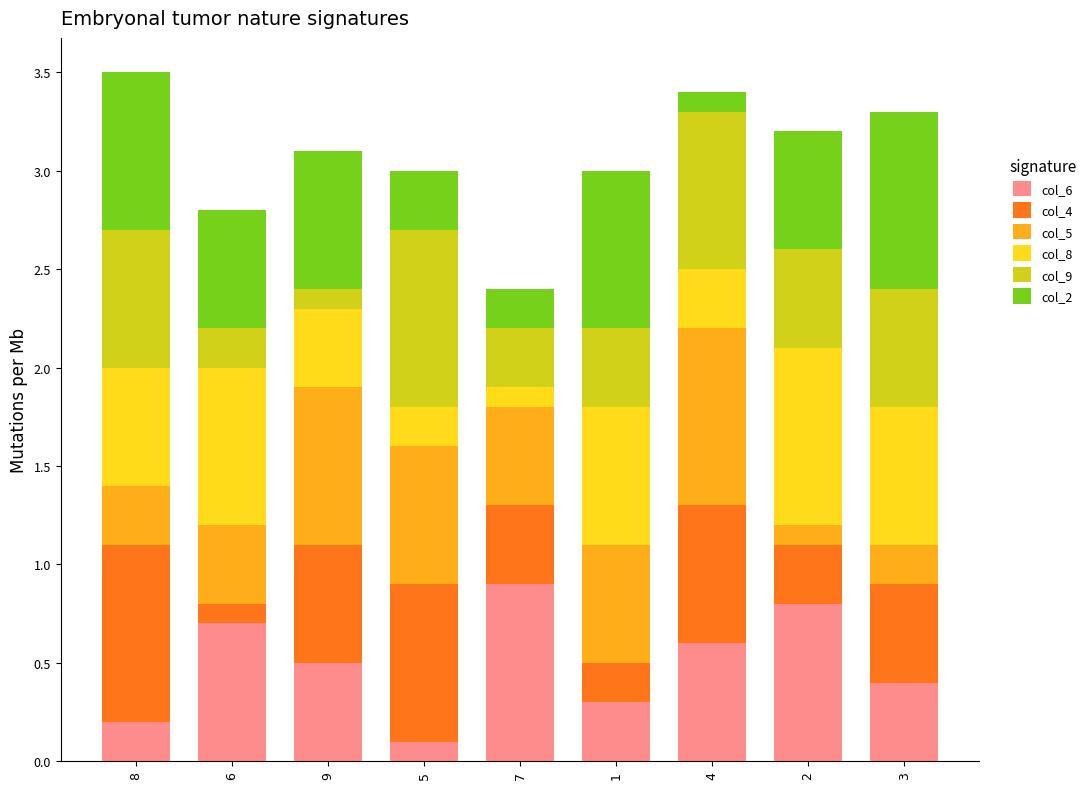

Is it true that col_6 equals 0.7 at 6?

True